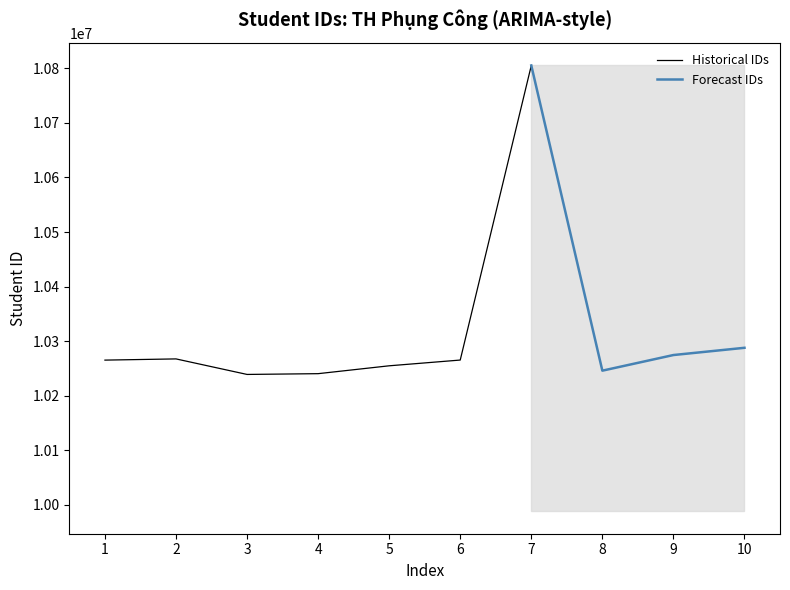

Where is the data nearest to the value 10522166?

10